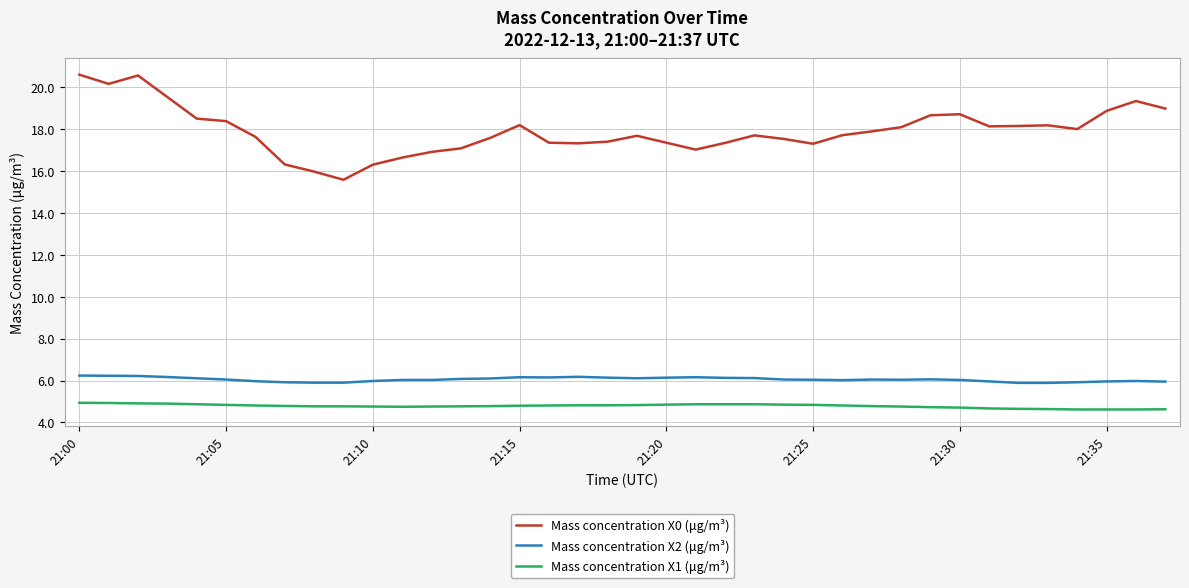

What is the maximum value shown in the chart?

20.6